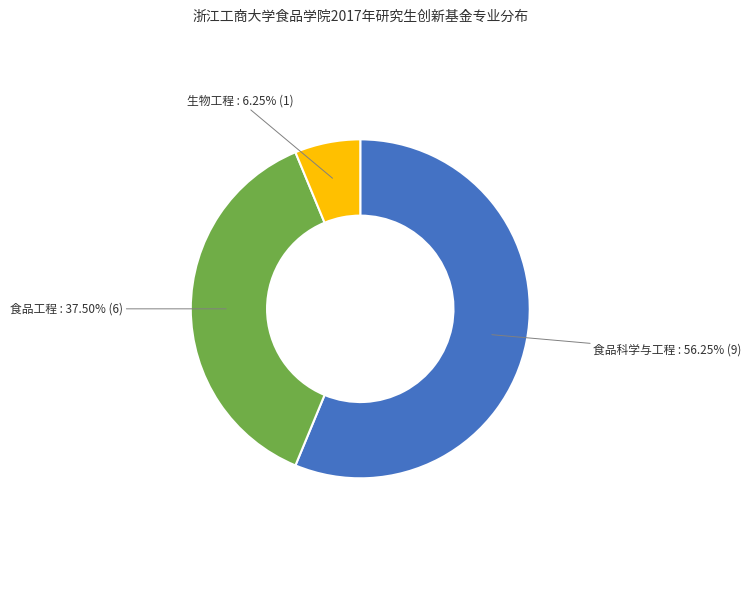

How many segments does this pie chart have?

3